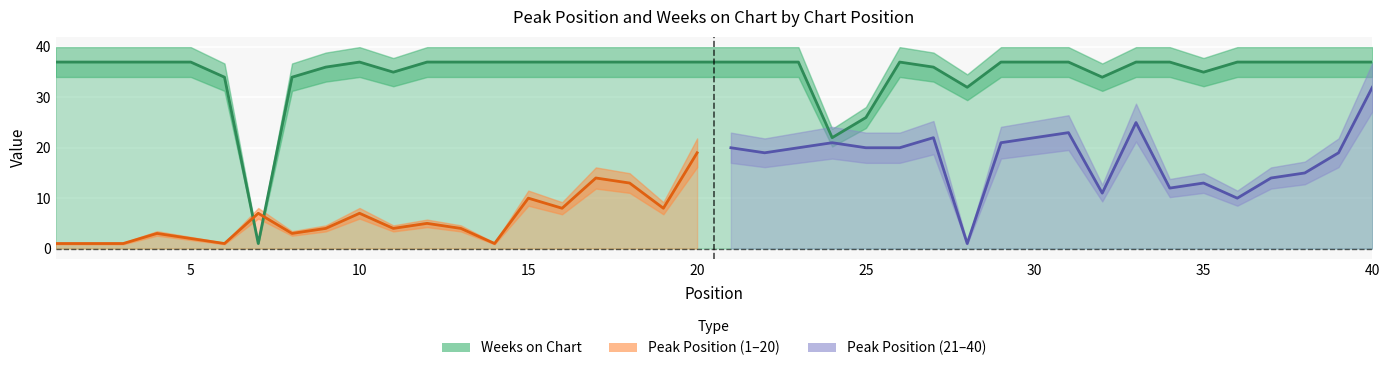

True or false: the data shows 25 at 5.

False